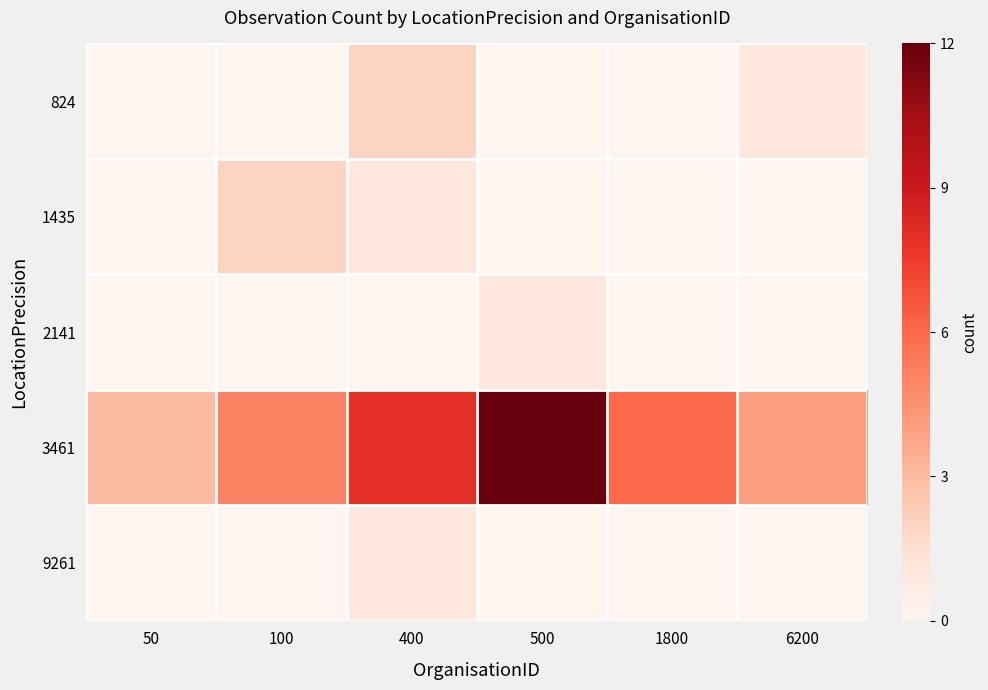

Reading left to right, transcribe all the data shown in this chart.

824: 50=0	100=0	400=2	500=0	1800=0	6200=1
1435: 50=0	100=2	400=1	500=0	1800=0	6200=0
2141: 50=0	100=0	400=0	500=1	1800=0	6200=0
3461: 50=3	100=5	400=8	500=12	1800=6	6200=4
9261: 50=0	100=0	400=1	500=0	1800=0	6200=0